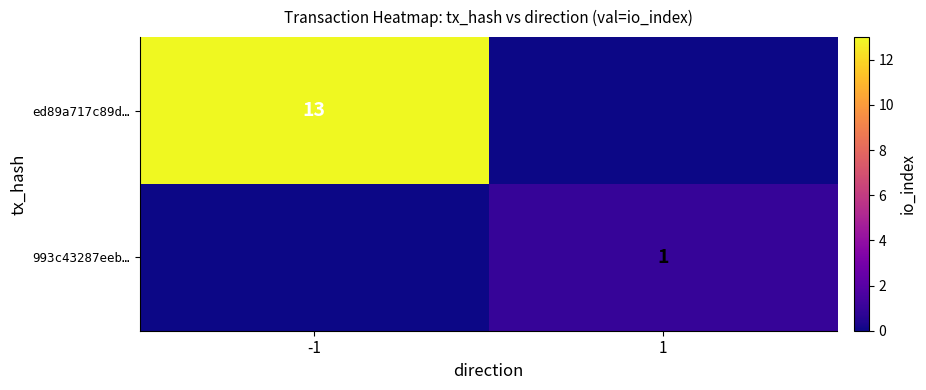

The ed89a717c89d… series shows 13 at -1. True or false?

True